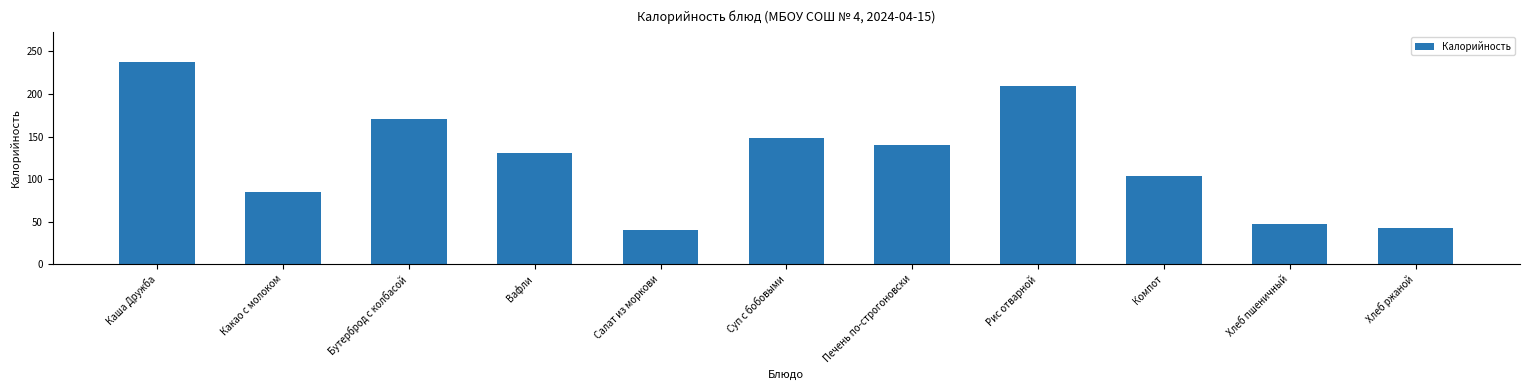

The value at Какао с молоком is 136.1. True or false?

False